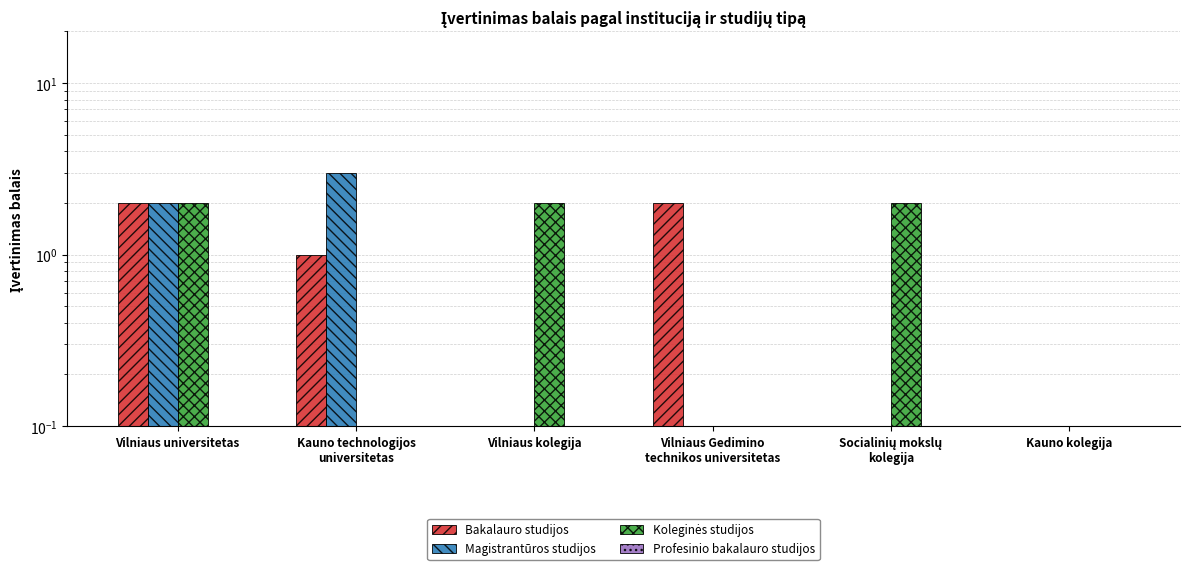

Reading right to left, extract all data points from this chart.

Bakalauro studijos: 0.0	0.0	2.0	0.0	1.0	2.0
Magistrantūros studijos: 0.0	0.0	0.0	0.0	3.0	2.0
Koleginės studijos: 0.0	2.0	0.0	2.0	0.0	2.0
Profesinio bakalauro studijos: 0.0	0.0	0.0	0.0	0.0	0.0